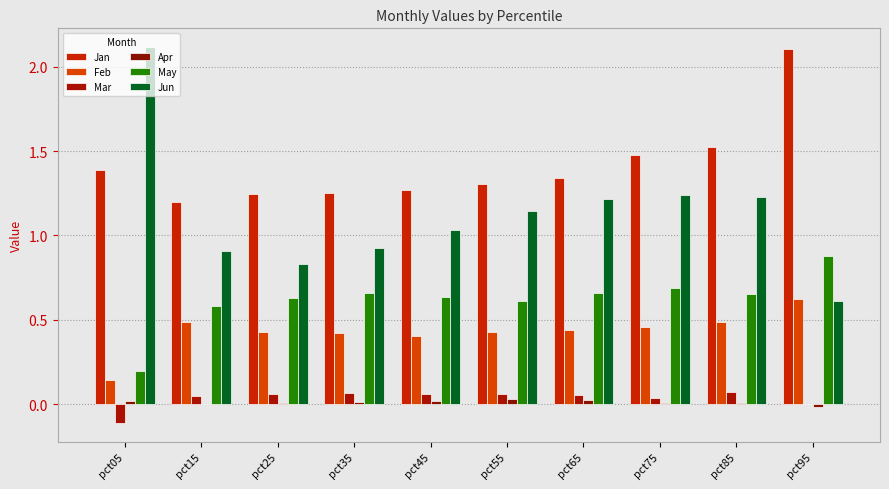

The Jun series shows 0.2 at pct35. True or false?

False